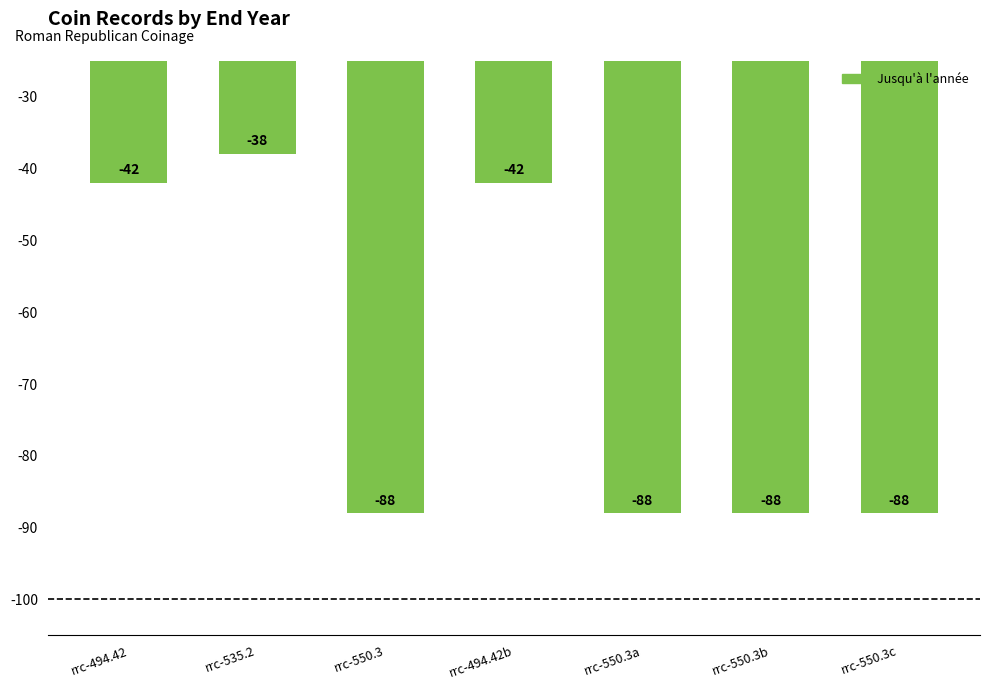

What is the sum of all values?

-474